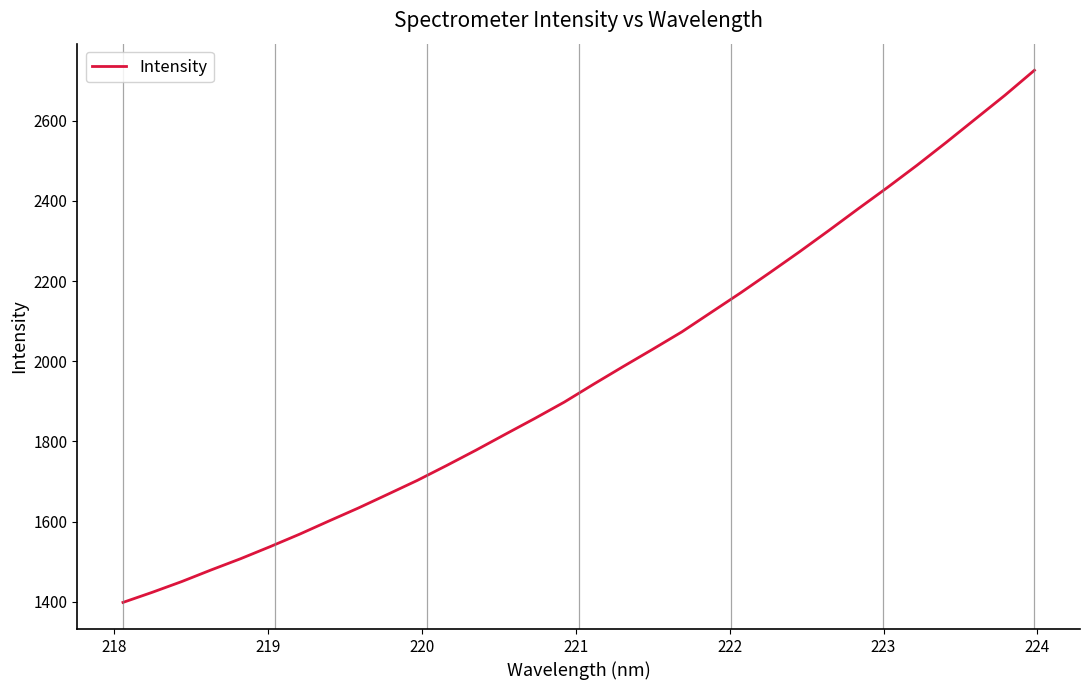

What is the greatest value displayed?

2726.1